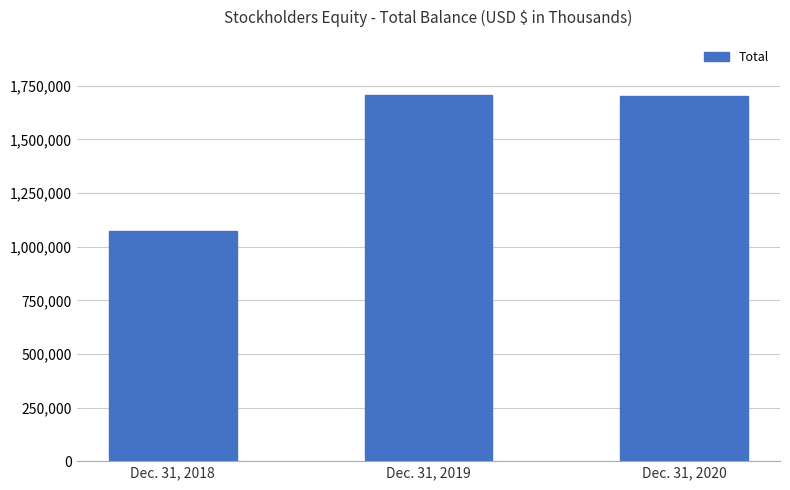

List the labels in order of value, smallest first.

Dec. 31, 2018, Dec. 31, 2020, Dec. 31, 2019